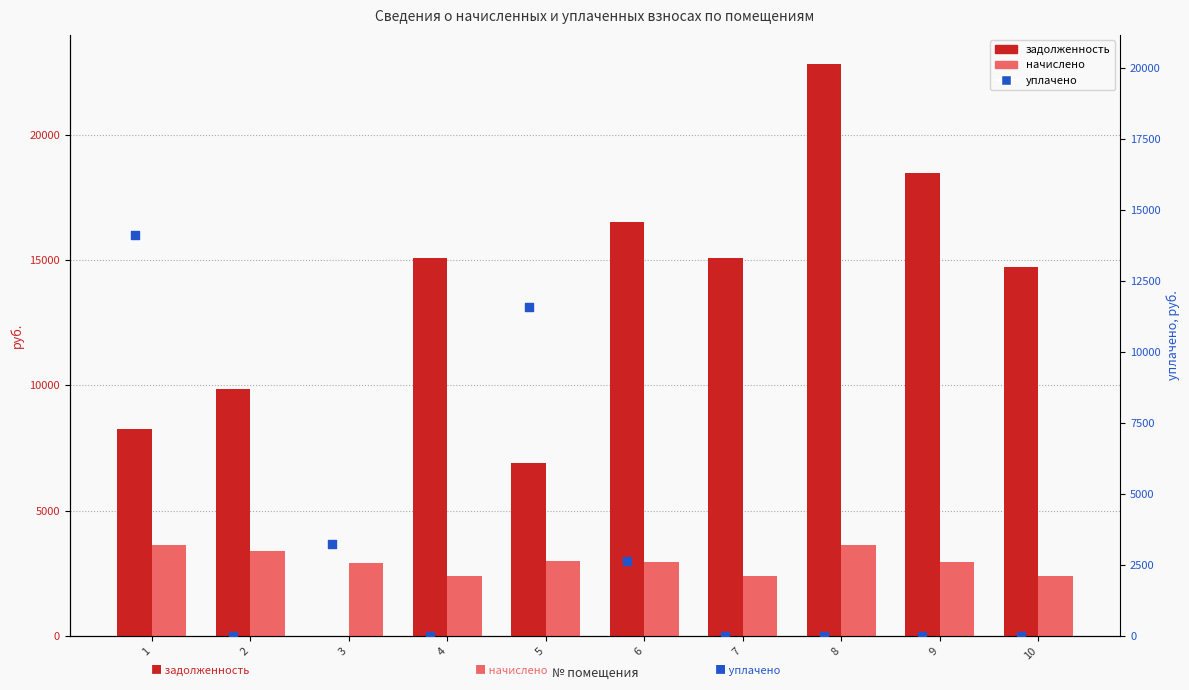

Which series has the largest Y range (max minus min)?

задолженность